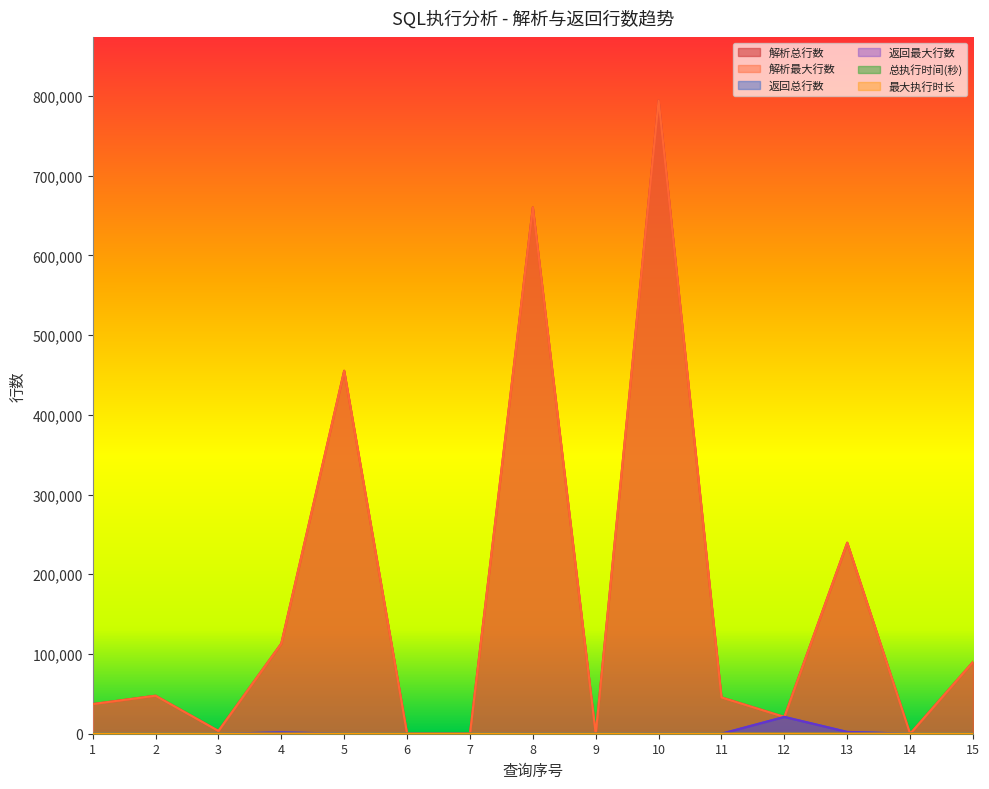

At which category does 解析最大行数 reach its first local peak?

2